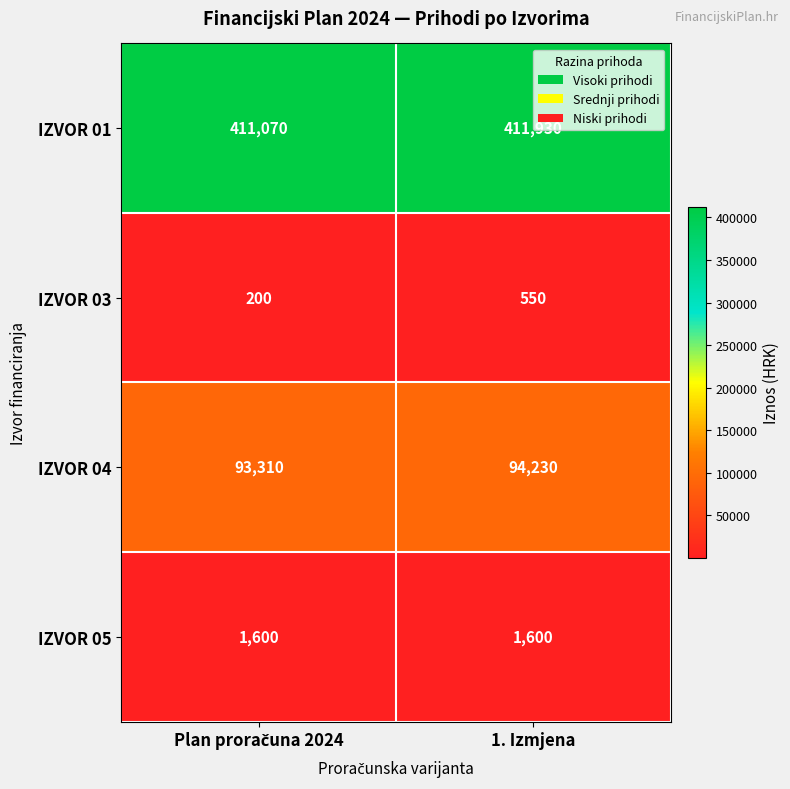

At 1. Izmjena, list the series in order from smallest to largest.

IZVOR 03, IZVOR 05, IZVOR 04, IZVOR 01